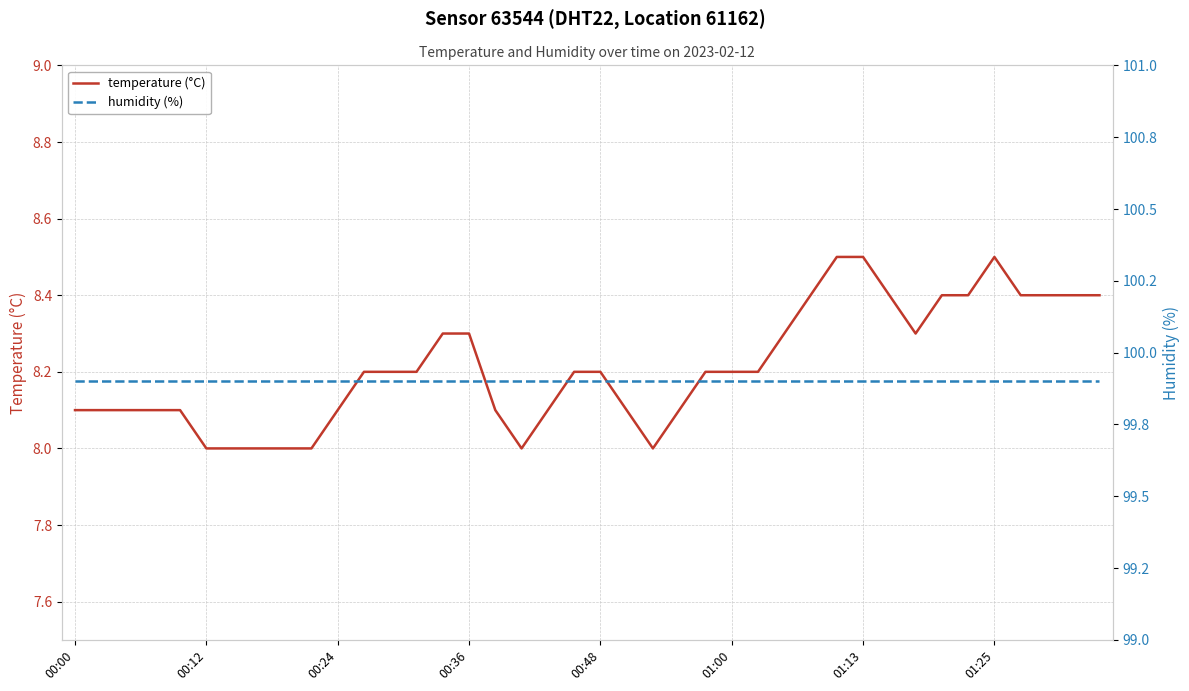

Which series has the widest spread of values?

temperature (°C)